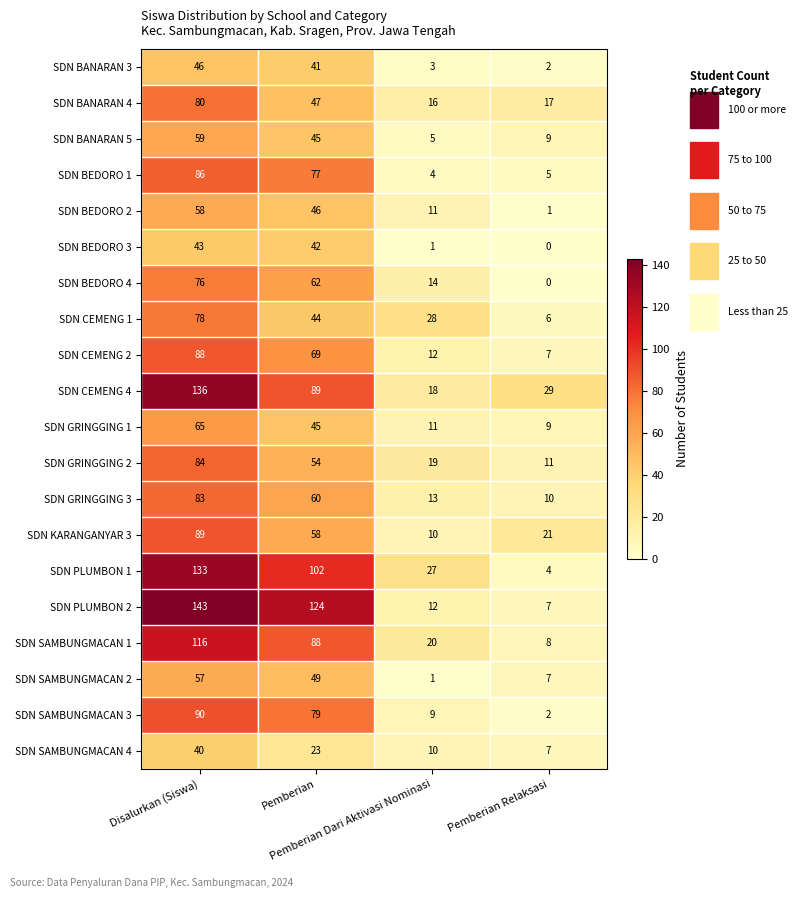

How many series are shown in this chart?

20